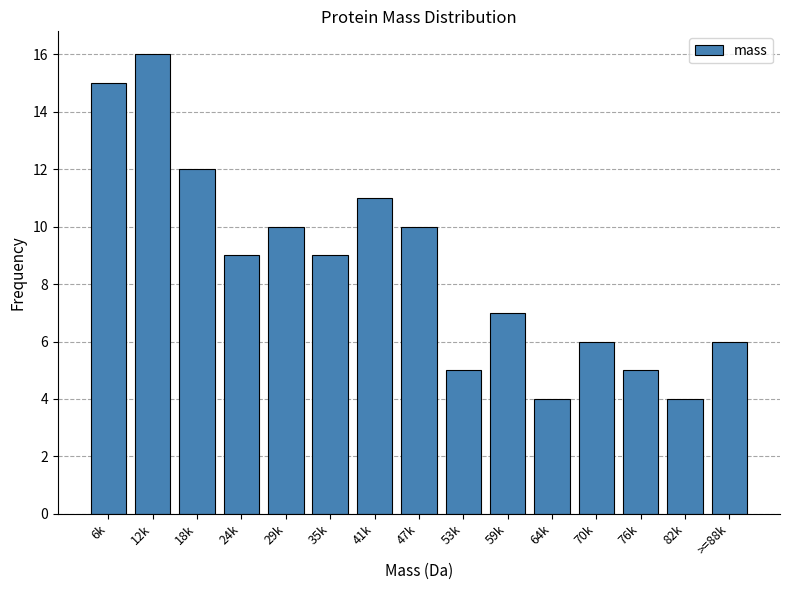

Reading right to left, what are all the values shown in this chart?

>=88k=6	82k=4	76k=5	70k=6	64k=4	59k=7	53k=5	47k=10	41k=11	35k=9	29k=10	24k=9	18k=12	12k=16	6k=15